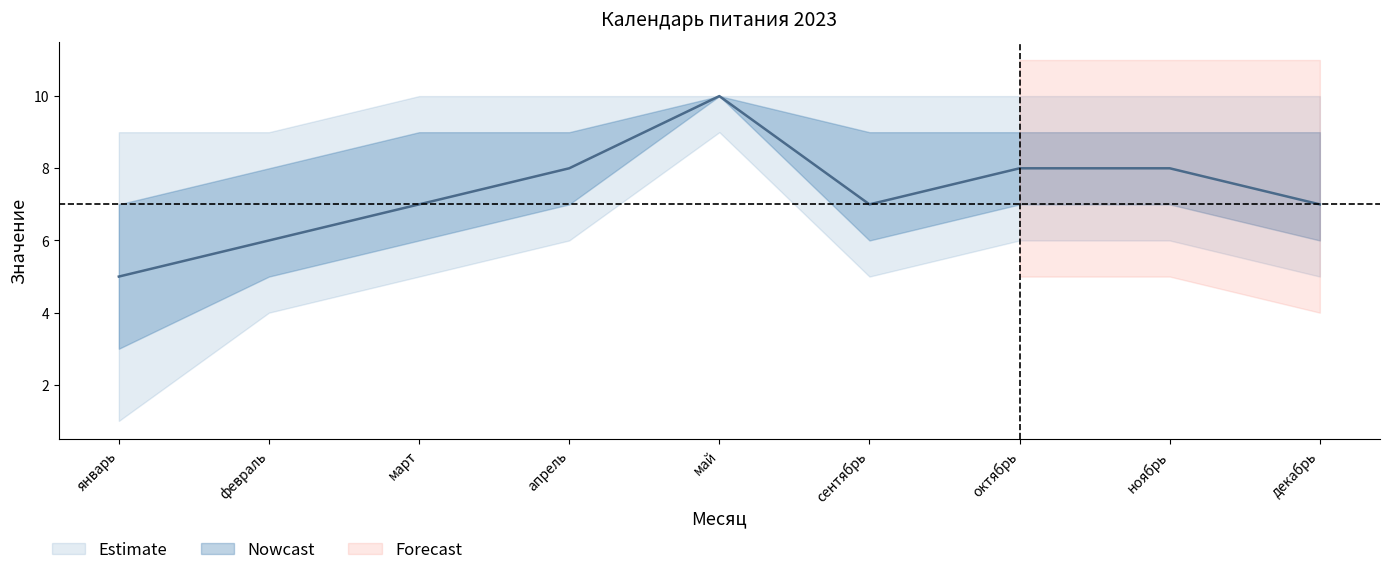

Read the center value at май.

10